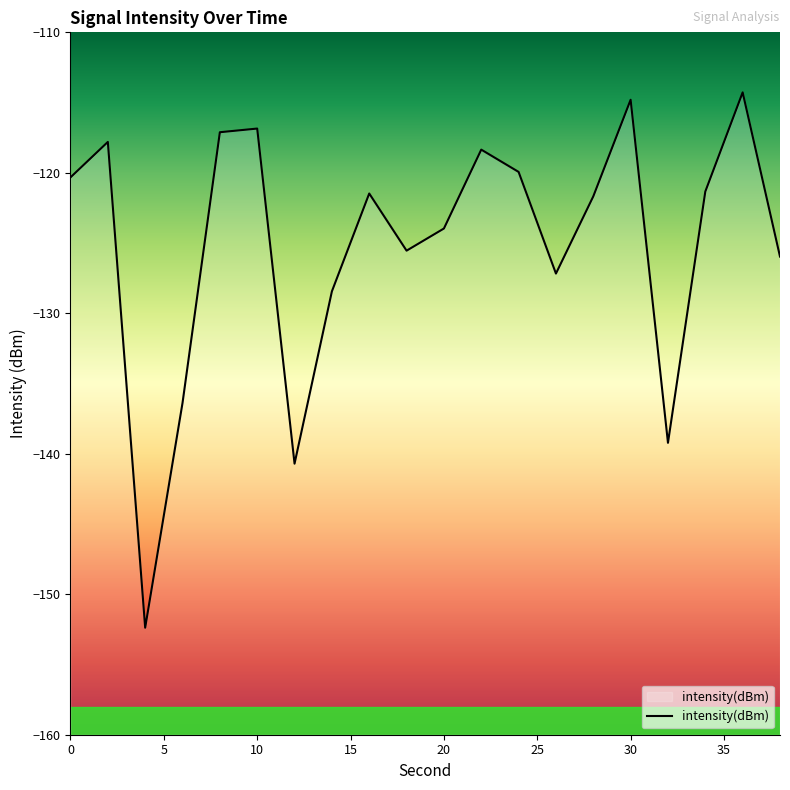

What is the difference between the maximum and minimum values?

38.1